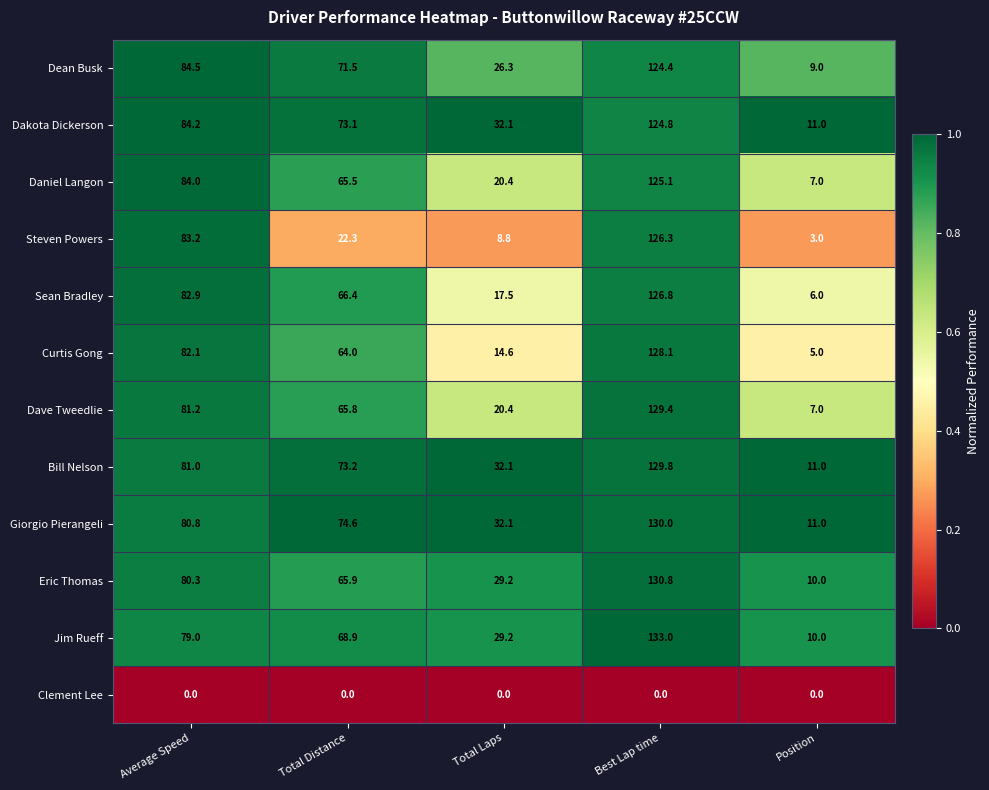

What is the sum of all Bill Nelson values?

327.1